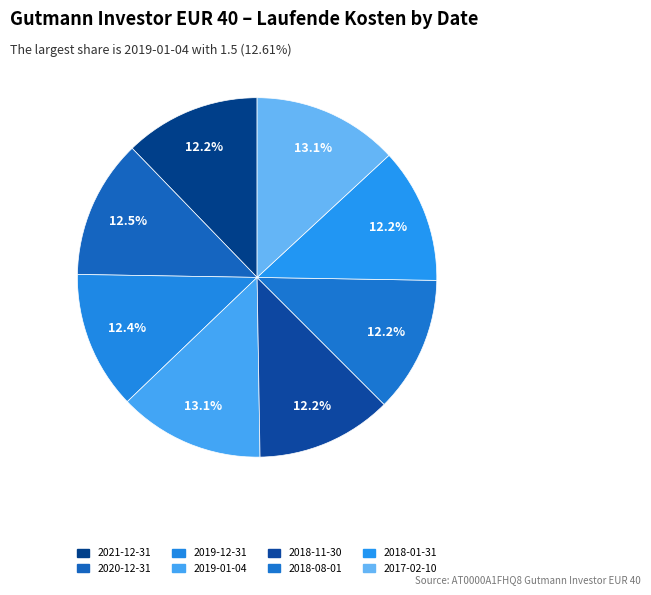

What is the total percentage of 2018-08-01 and 2020-12-31?

24.7%